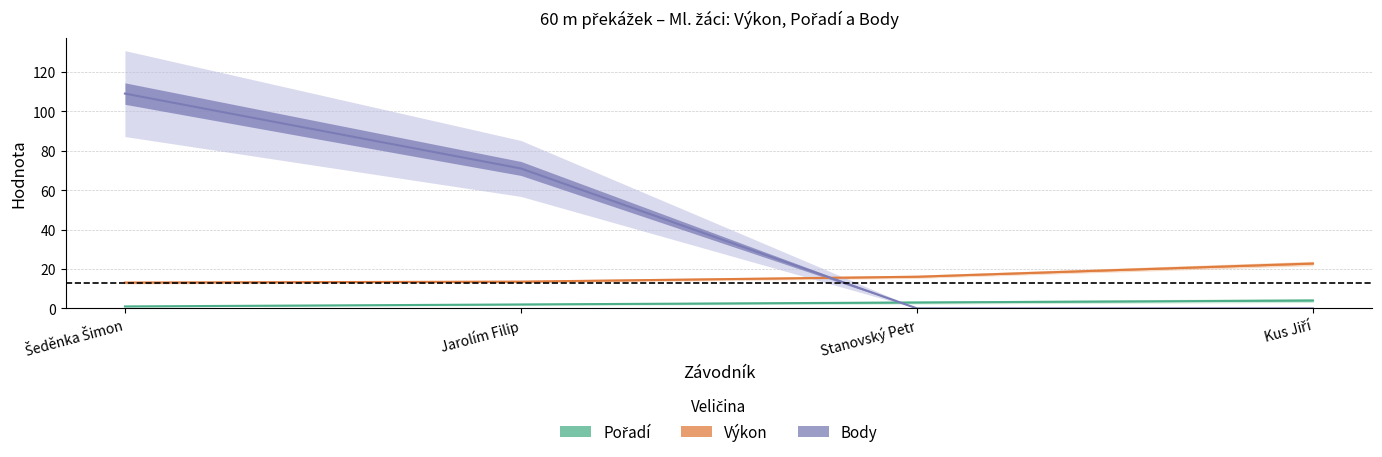

How many lines are shown in the chart?

3